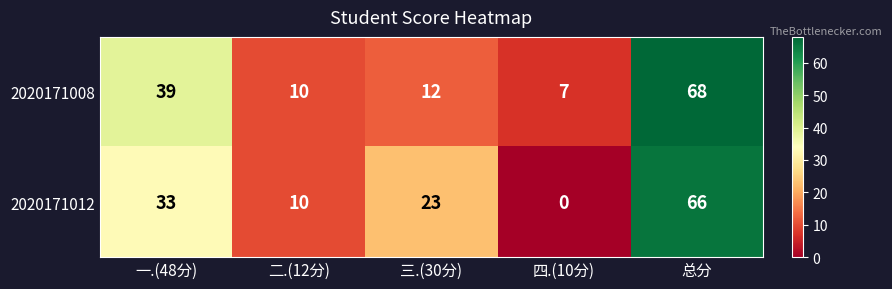

How many categories are shown in the chart?

5